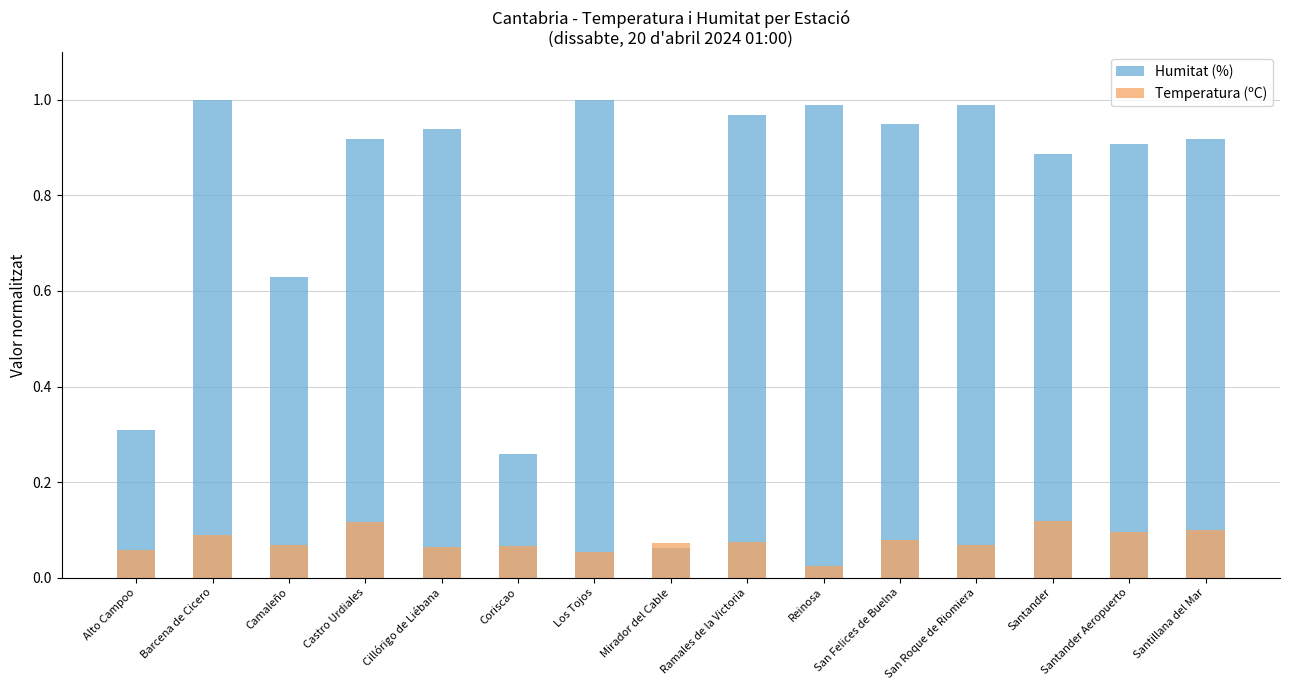

What is the average value of the Humitat (%) series?

0.8